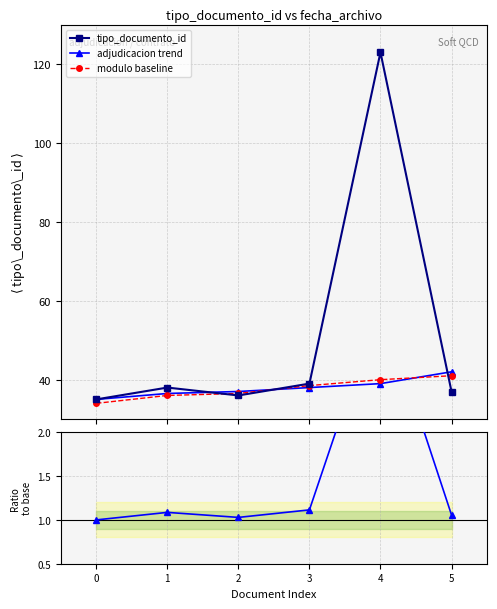

Reading left to right, transcribe all the data shown in this chart.

tipo_documento_id: 0=35.0	1=38.0	2=36.0	3=39.0	4=123.0	5=37.0
adjudicacion trend: 0=35.0	1=36.5	2=37.0	3=38.0	4=39.0	5=42.0
modulo baseline: 0=34.0	1=36.0	2=36.5	3=38.5	4=40.0	5=41.0
ratio to base: 0=1.0	1=1.1	2=1.0	3=1.1	4=3.5	5=1.1